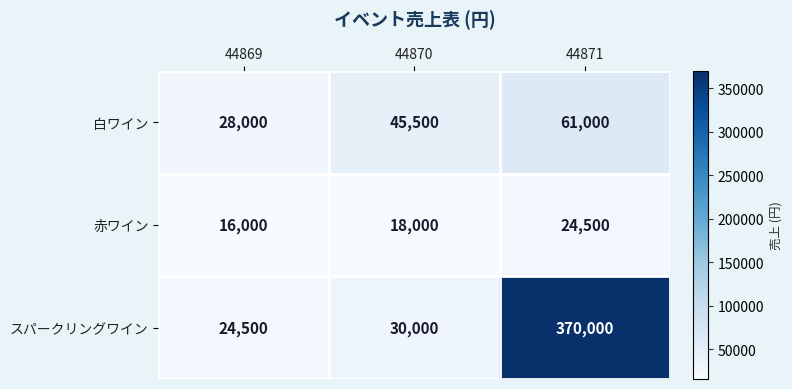

How many categories are shown in the chart?

3